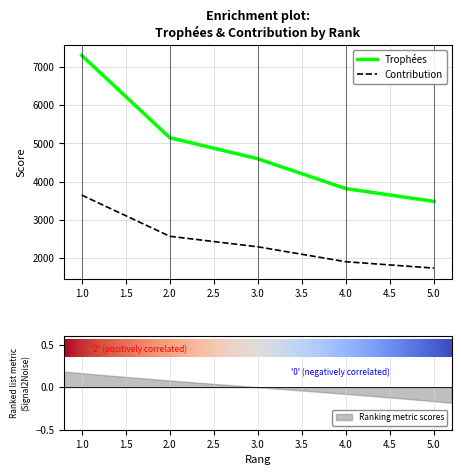

The value of Trophées at 1.0 is 10881. True or false?

False